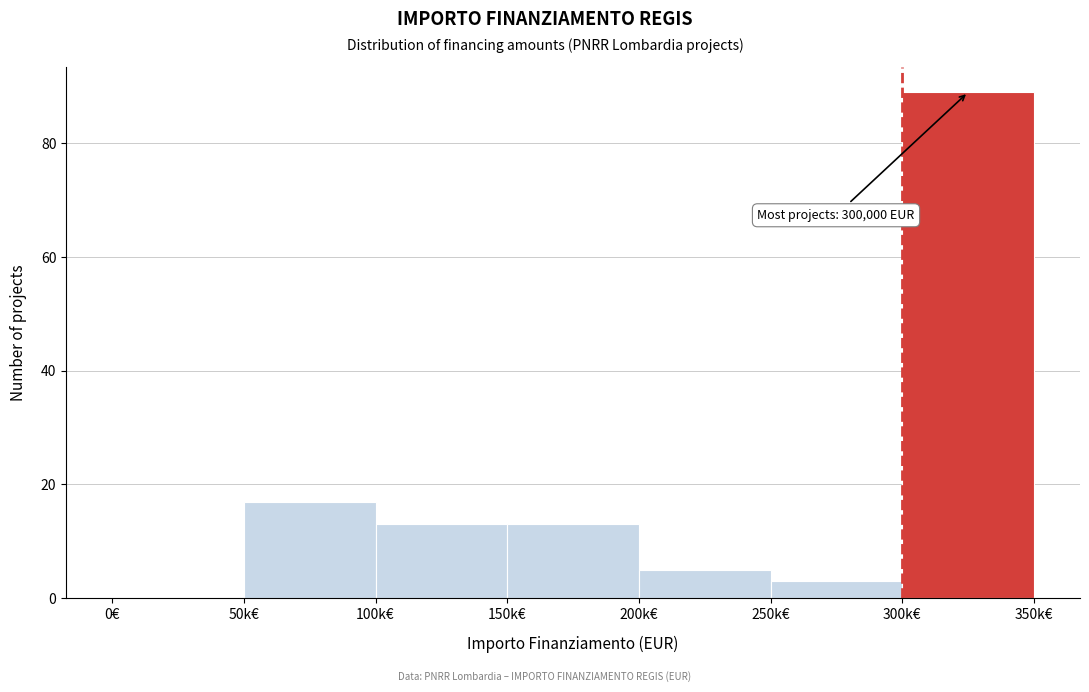

Reading right to left, extract all data points from this chart.

300k€=89	250k€=3	200k€=5	150k€=13	100k€=13	50k€=17	0€=0